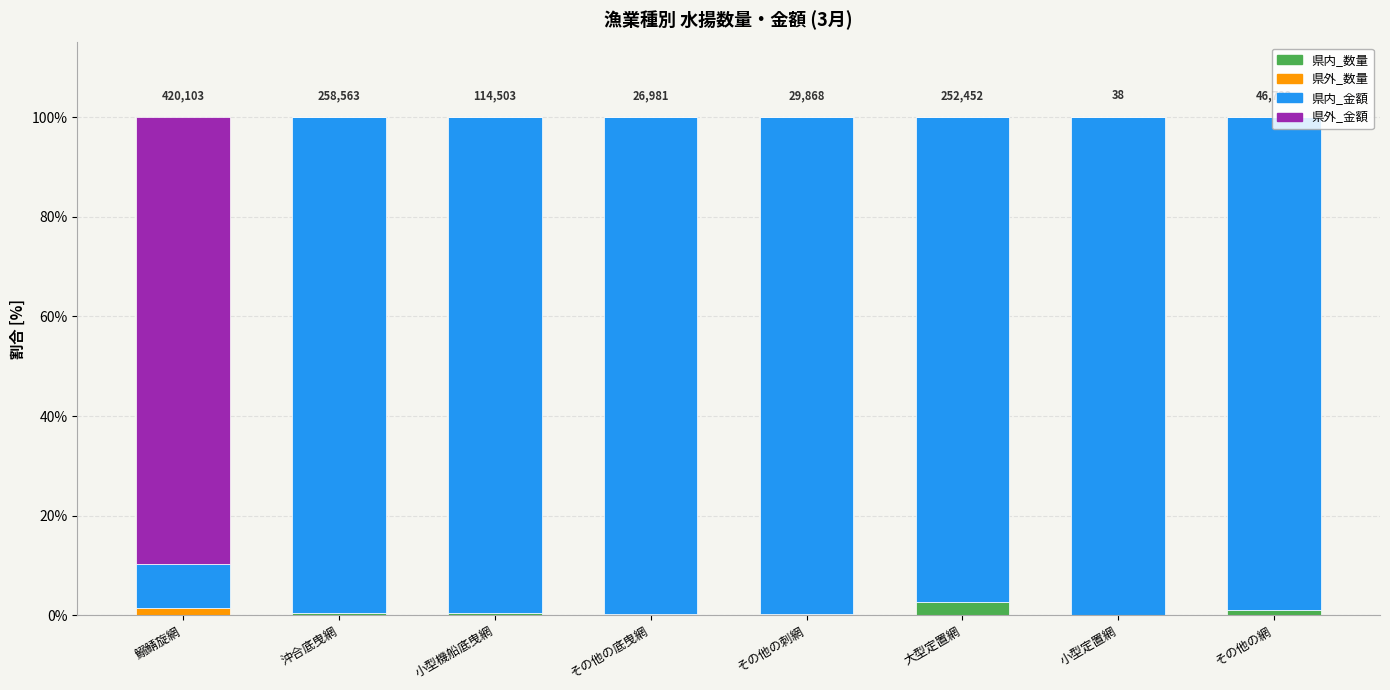

What are all the series names shown in the legend?

県内_数量, 県外_数量, 県内_金額, 県外_金額